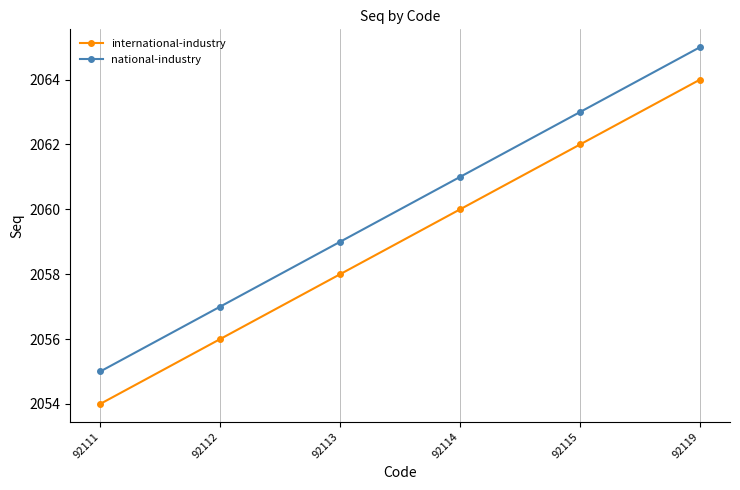

Rank the series by their maximum value, from highest to lowest.

national-industry, international-industry